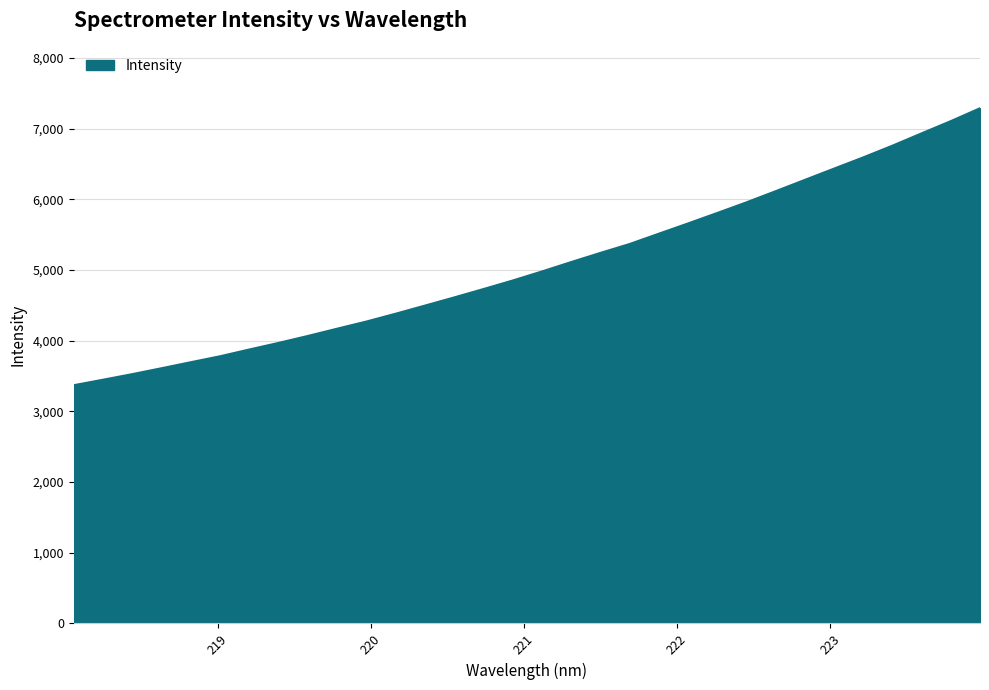

What is the difference between the maximum and minimum values?

3917.2